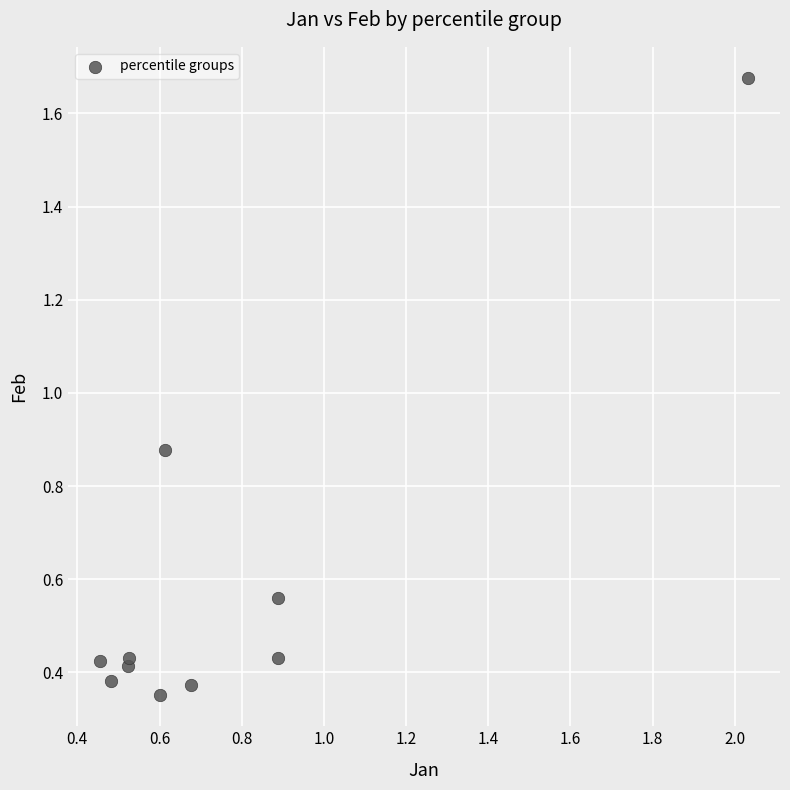

What is the range of X values (max minus min)?

1.6